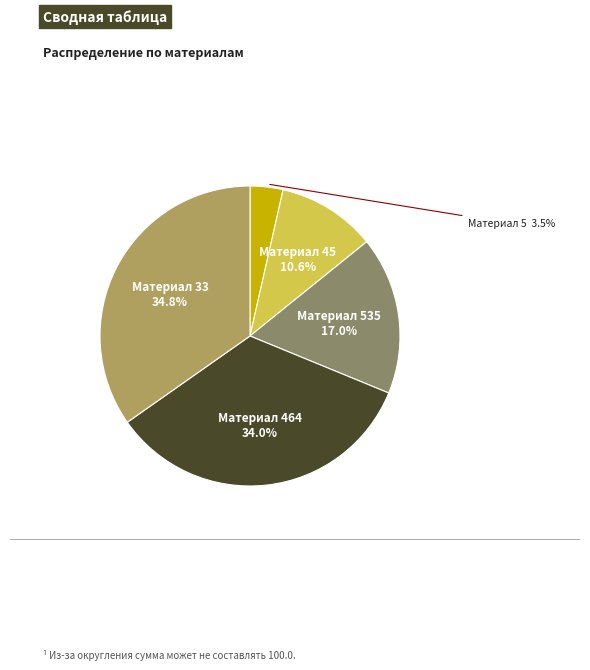

Is there any slice that represents more than half of the pie?

No